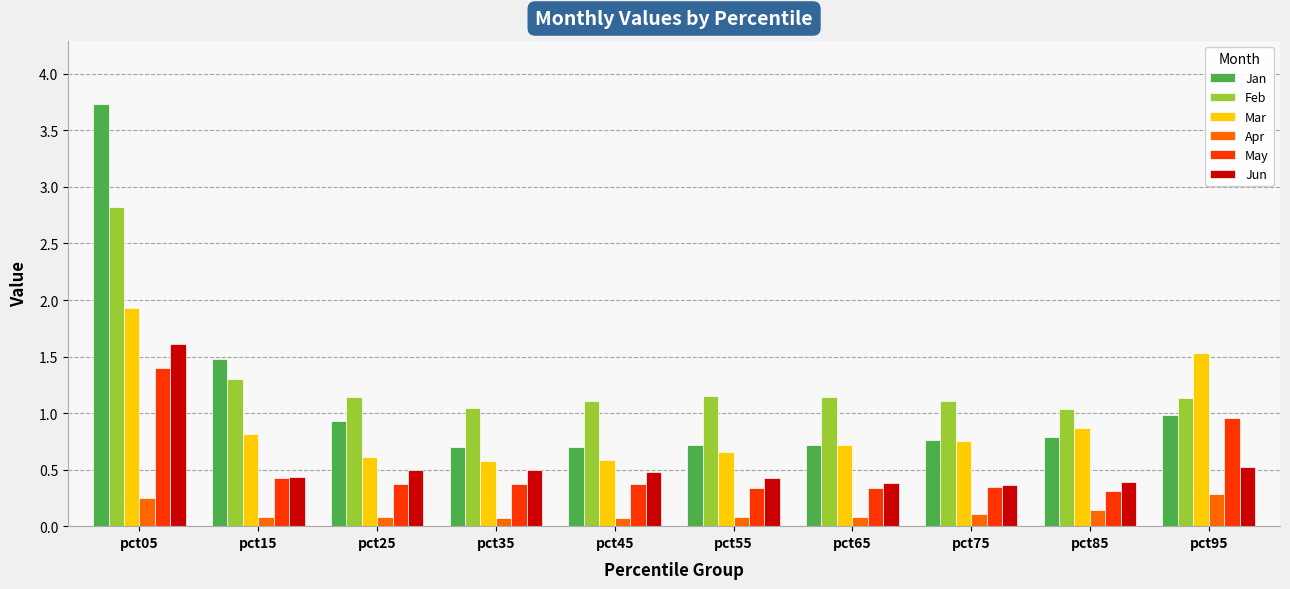

What is the greatest value displayed?

3.7